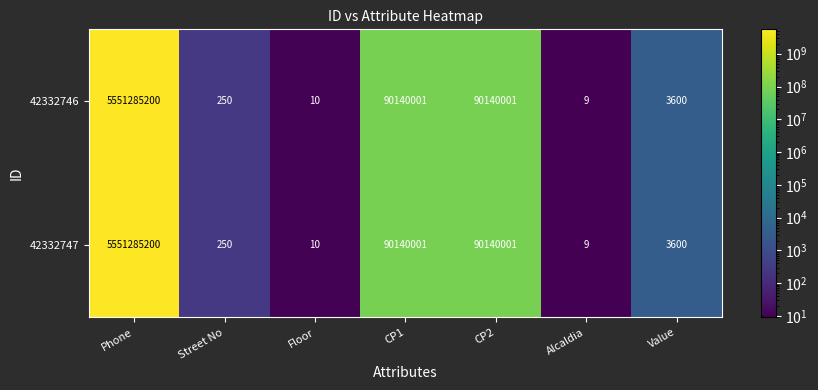

Which category has the lowest value across all series?

Alcaldia